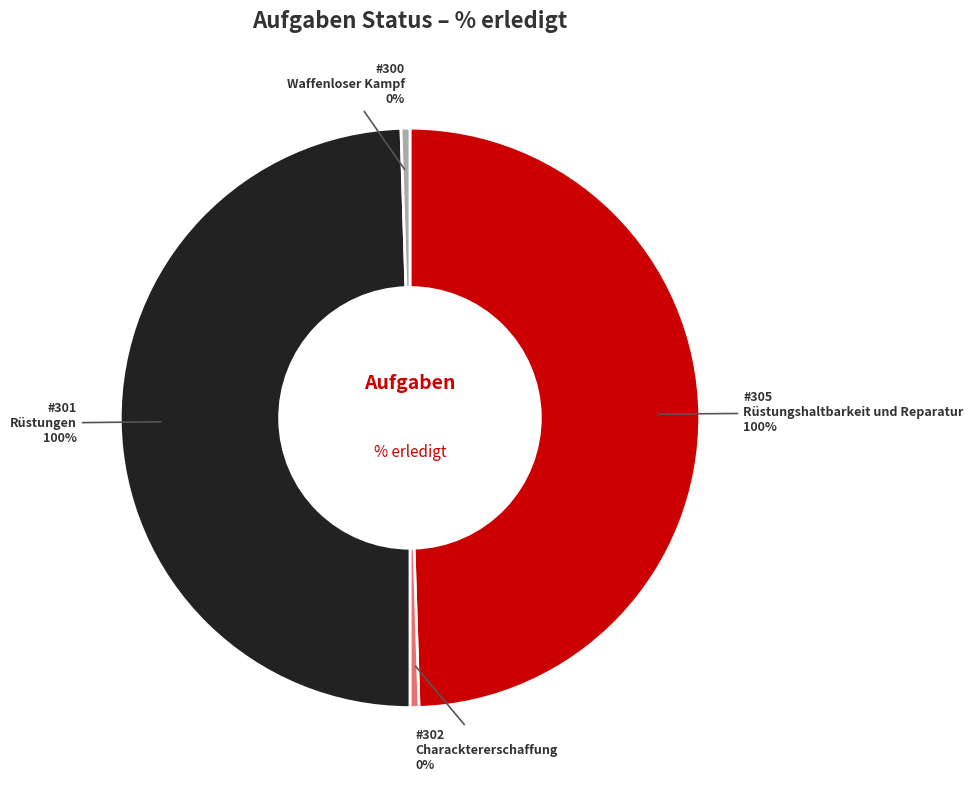

Does any single category account for the majority?

No